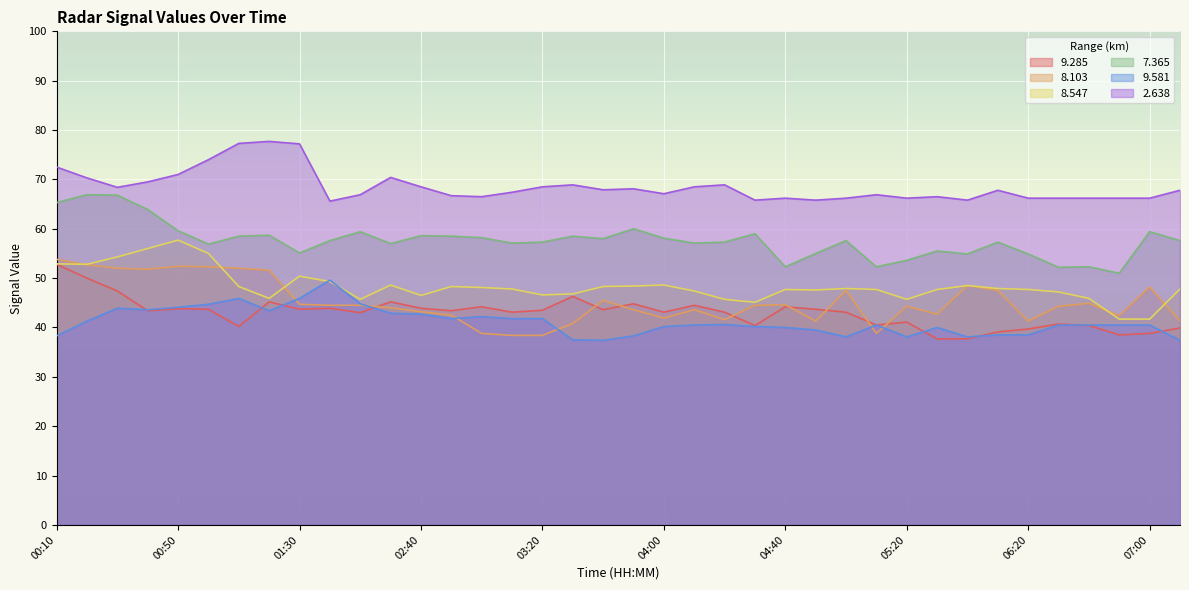

At which label is 8.547 closest to 49?

02:10